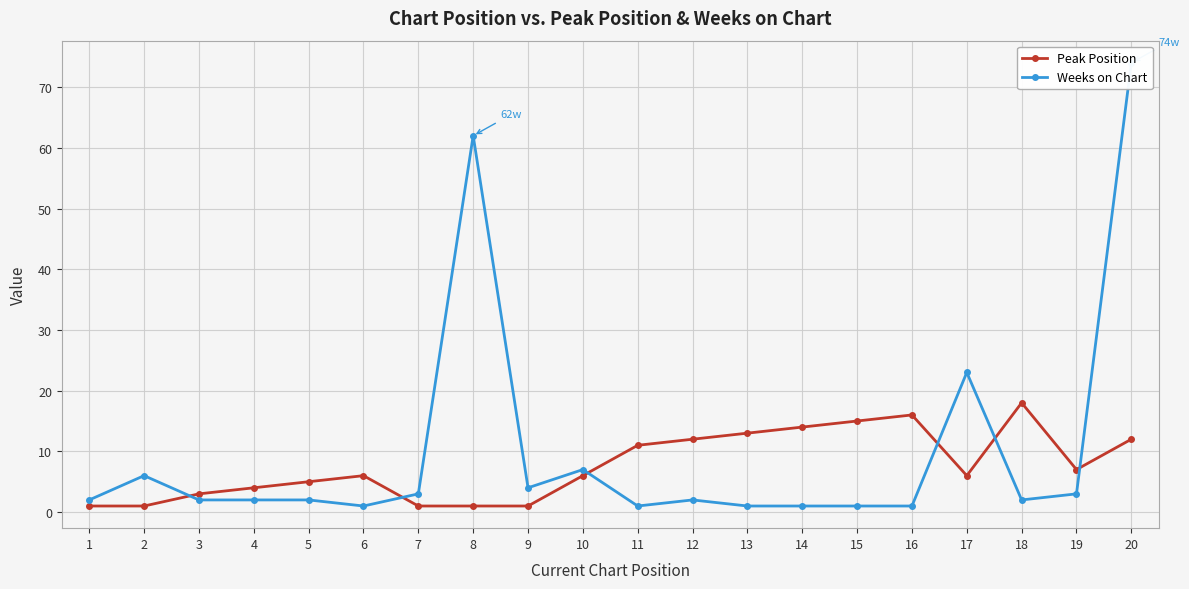

Which series has the largest range (max minus min)?

Weeks on Chart